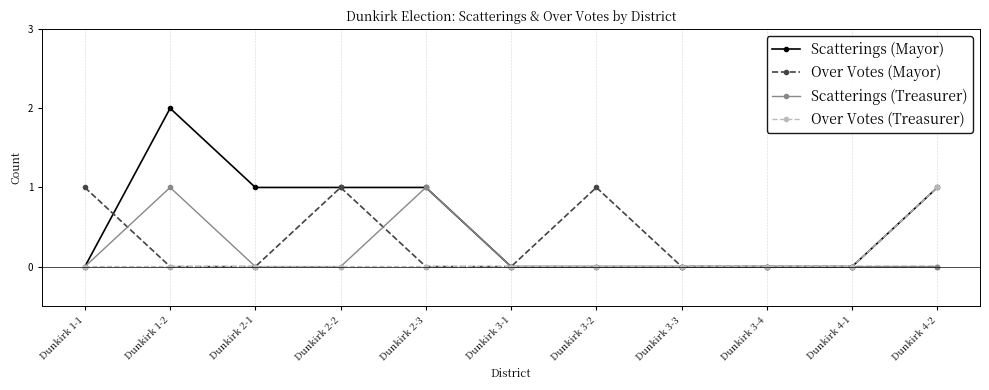

What are all the series names shown in the legend?

Scatterings (Mayor), Over Votes (Mayor), Scatterings (Treasurer), Over Votes (Treasurer)